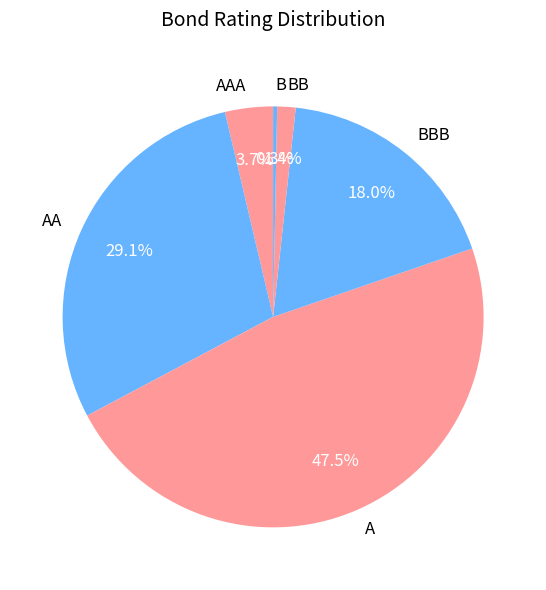

Is there a majority slice in this chart?

No